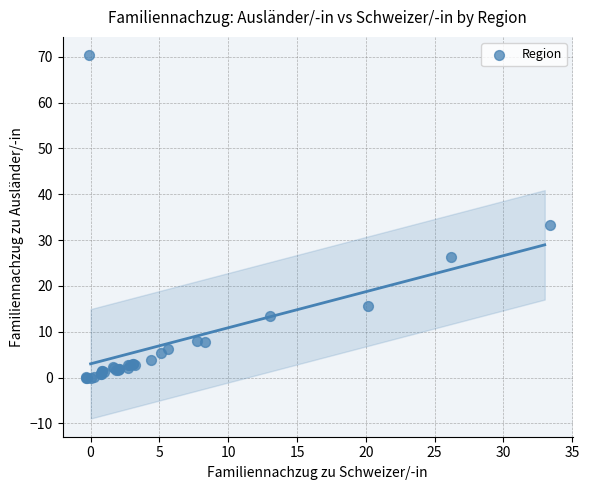

What Y value in the scatter plot is closest to 35?

33.4